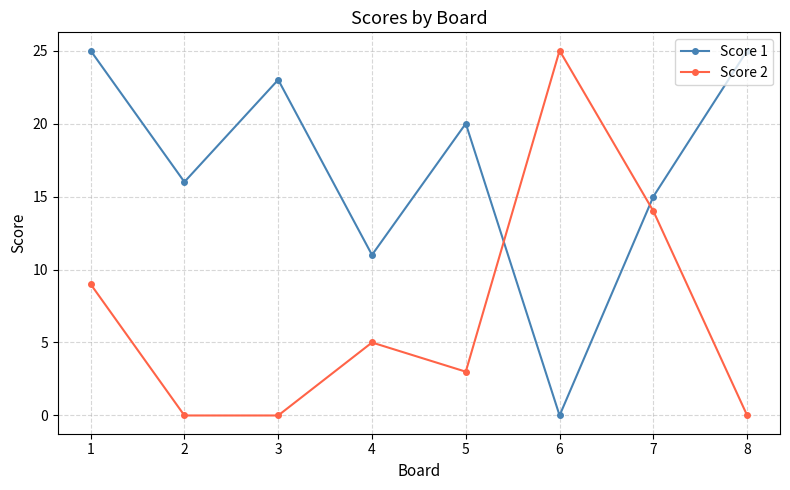

Between which two adjacent categories do Score 1 and Score 2 first intersect?

5 and 6